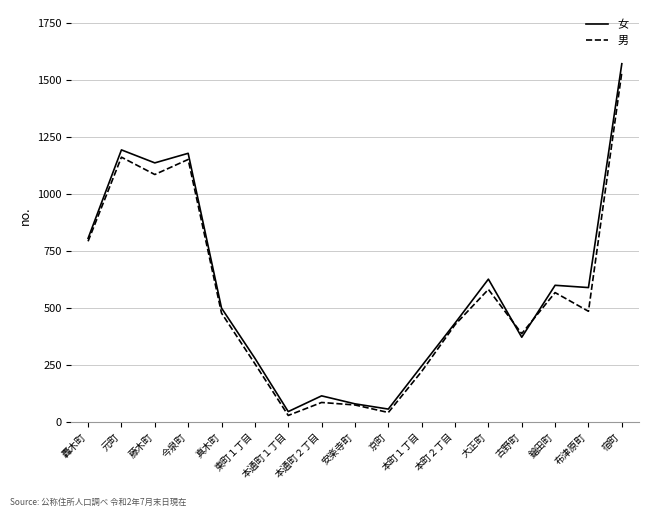

True or false: 男 has more than 1 points higher than both neighbors.

True